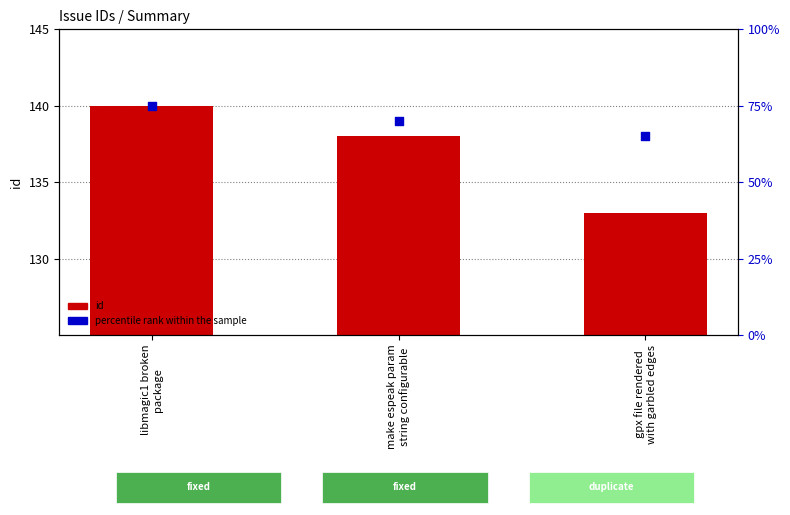

Which series reaches the minimum Y coordinate?

percentile rank within the sample